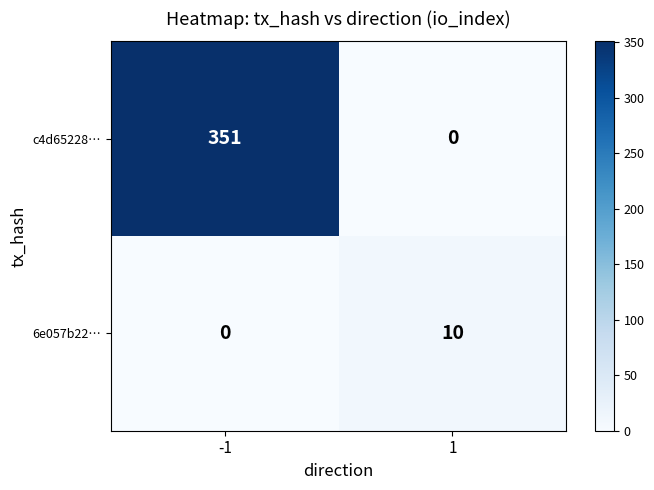

The value of c4d65228… at -1 is 351. True or false?

True